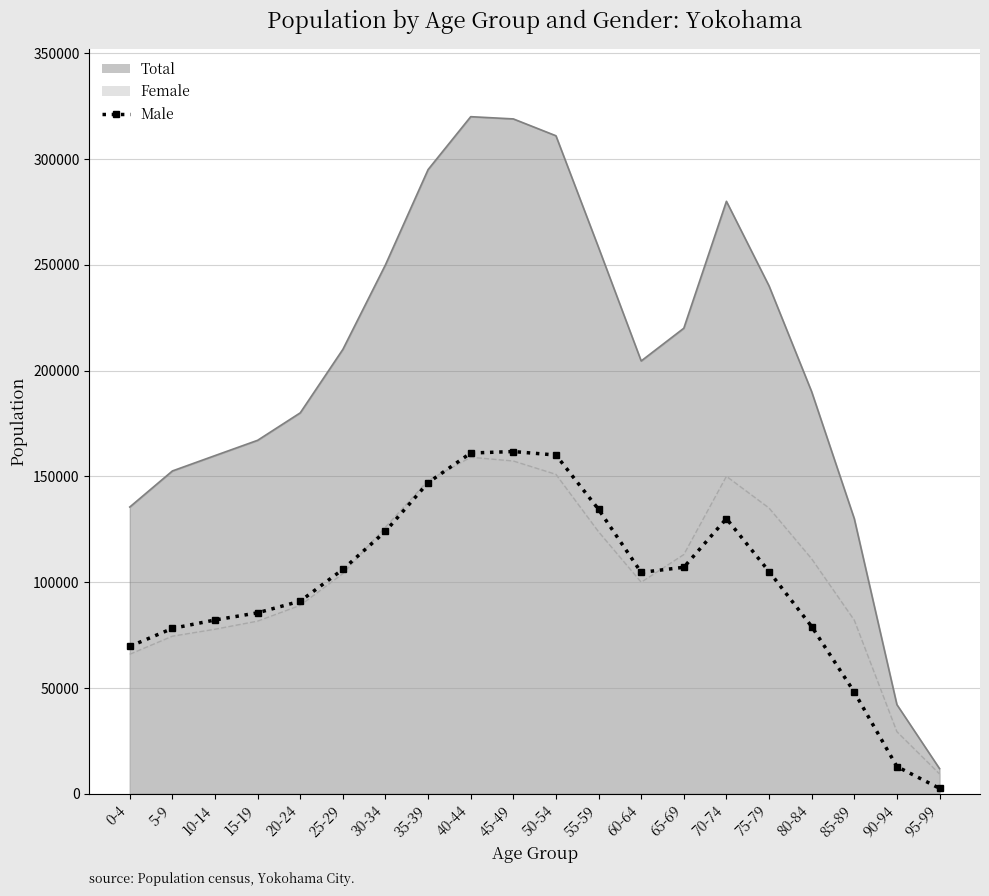

What is the value of the 12th point from the left?

134370